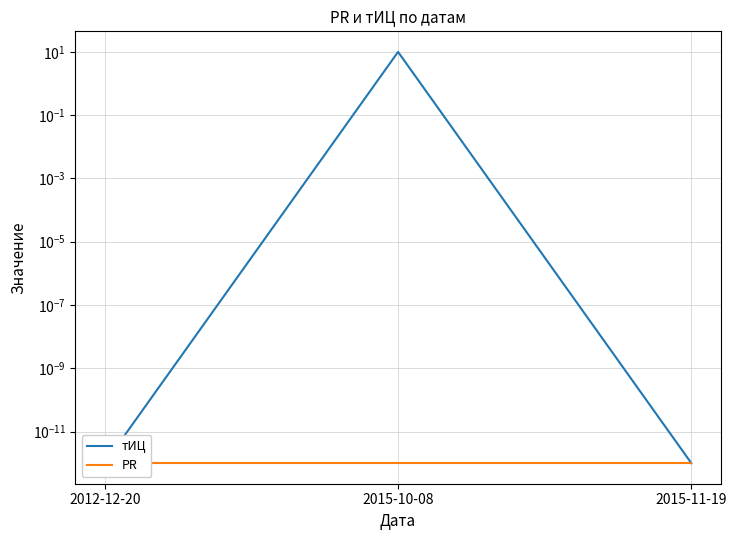

Which label corresponds to the largest value in the chart?

2015-10-08